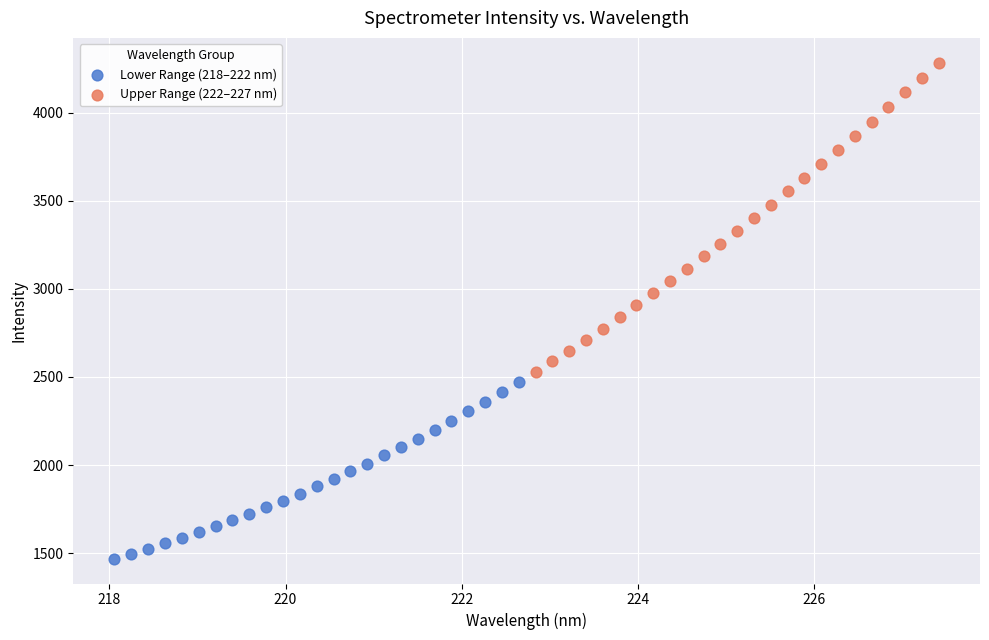

Which series contains the lowest Y value?

Lower Range (218–222 nm)